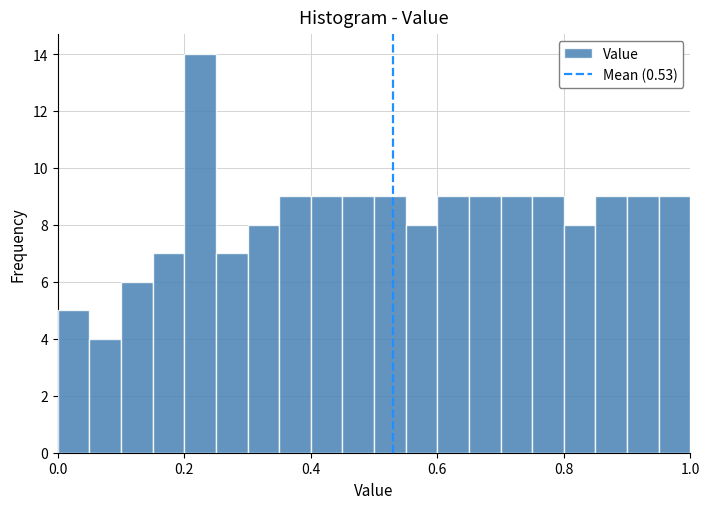

Around what value on the x-axis is the tallest bar? Give the approximate position of its centre, as read against the axis.

0.22